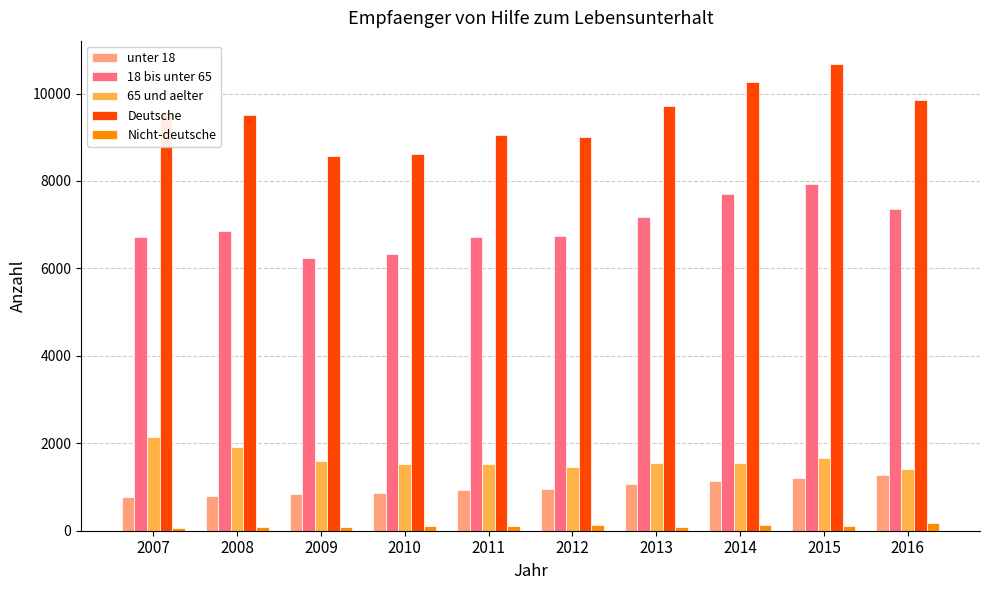

True or false: Deutsche has a value of 10267 at 2014.

True